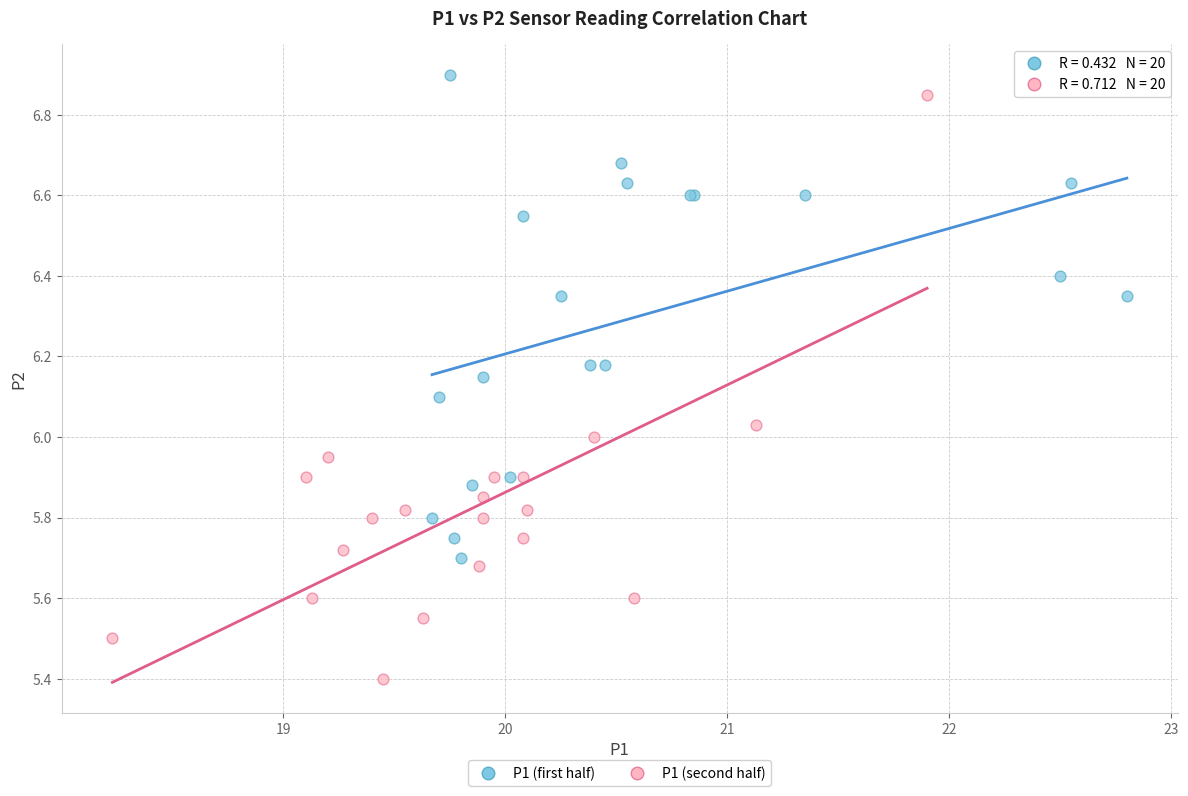

What are all the series names shown in the legend?

P1 (first half), P1 (second half)